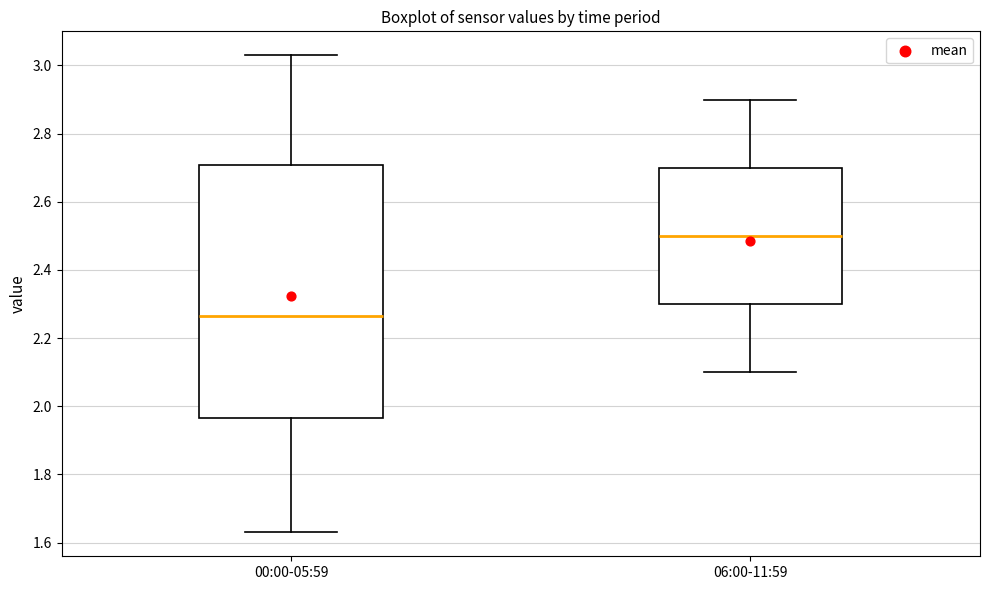

Where does the upper whisker of the box for 06:00-11:59 end on the y-axis? The values are not printed on the chart, so give them approximately, as read against the axis.

2.90